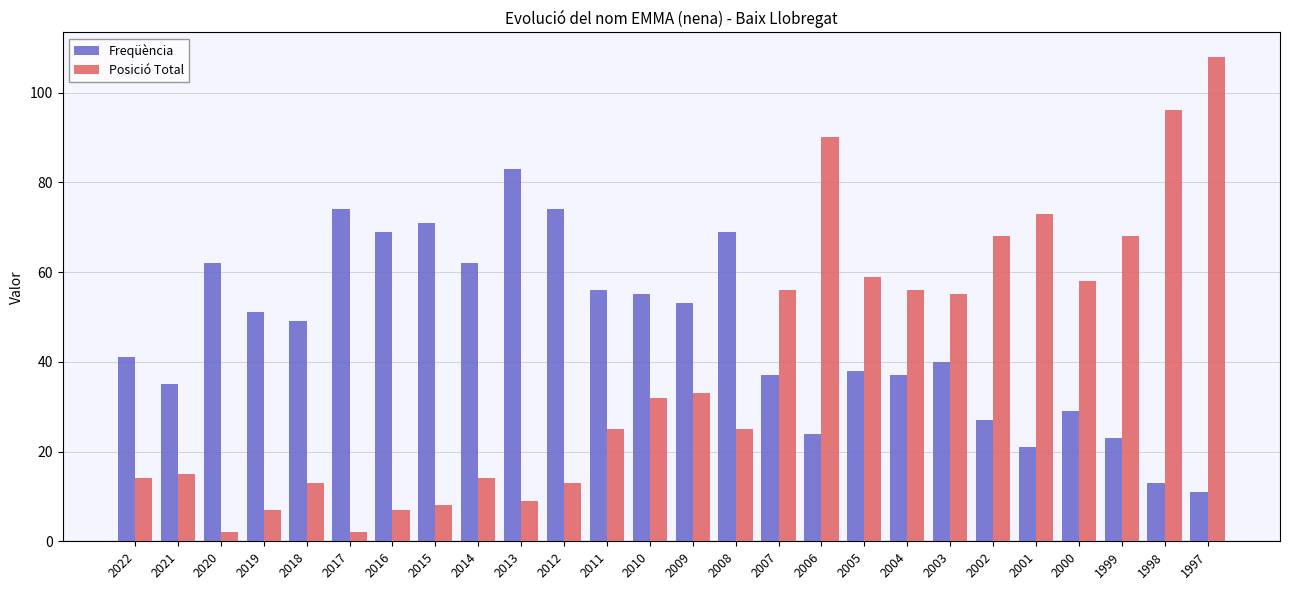

Where is Freqüència nearest to the value 47?

2018